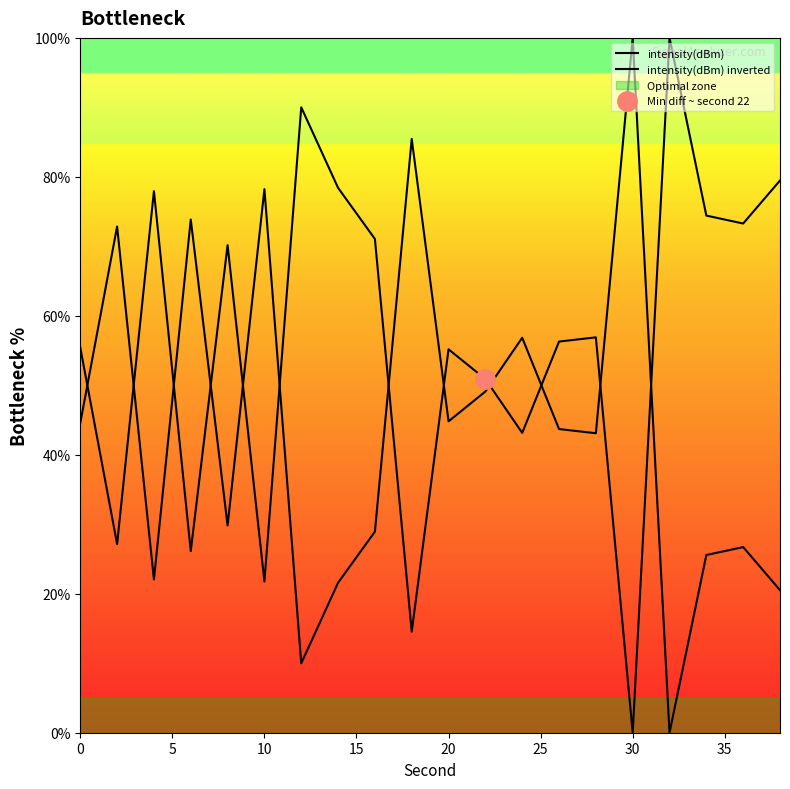

Which series changed the most between 20 and 10?

intensity(dBm)